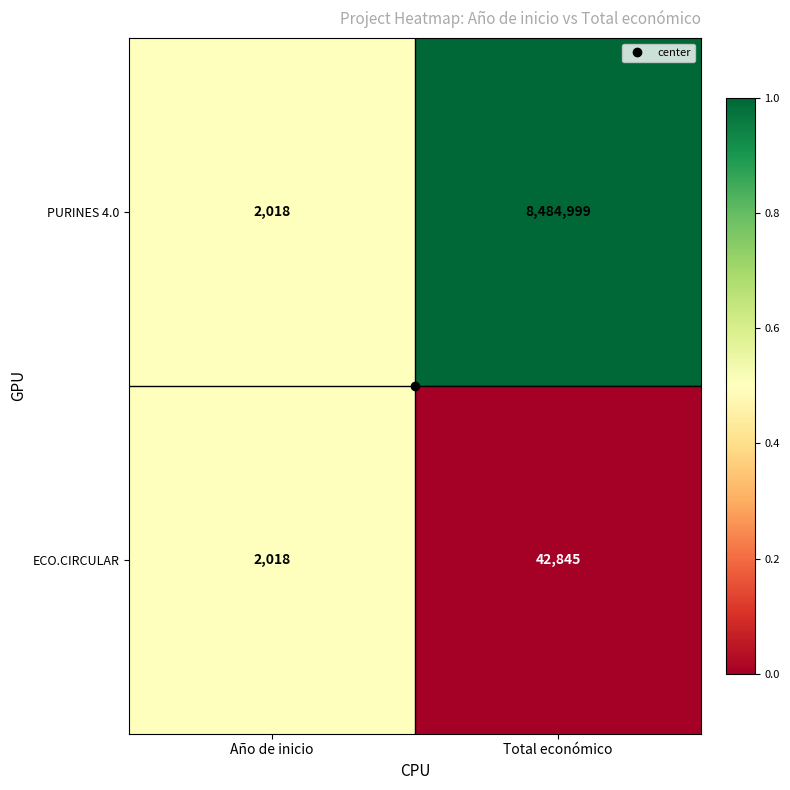

What is the sum of all ECO.CIRCULAR values?

44863